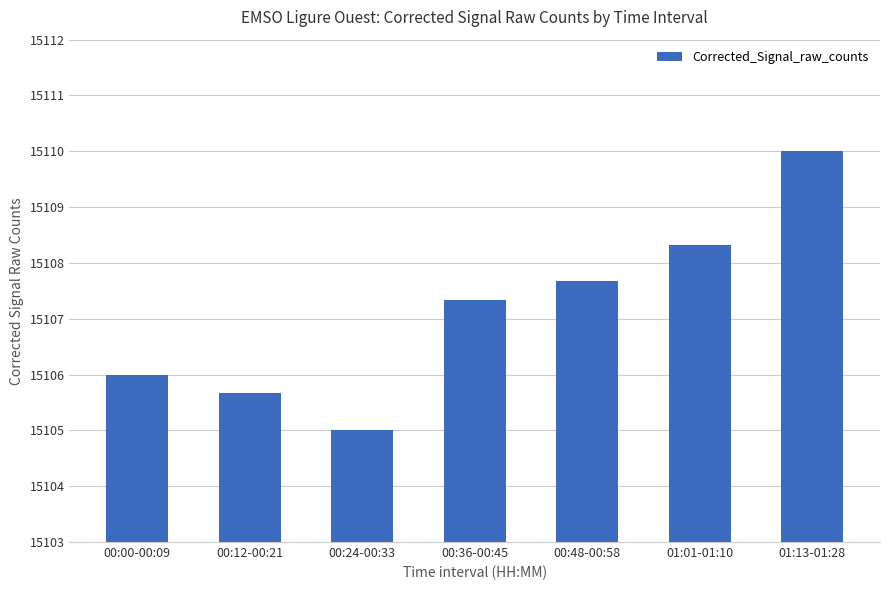

Count the number of values greater than 15107.

4